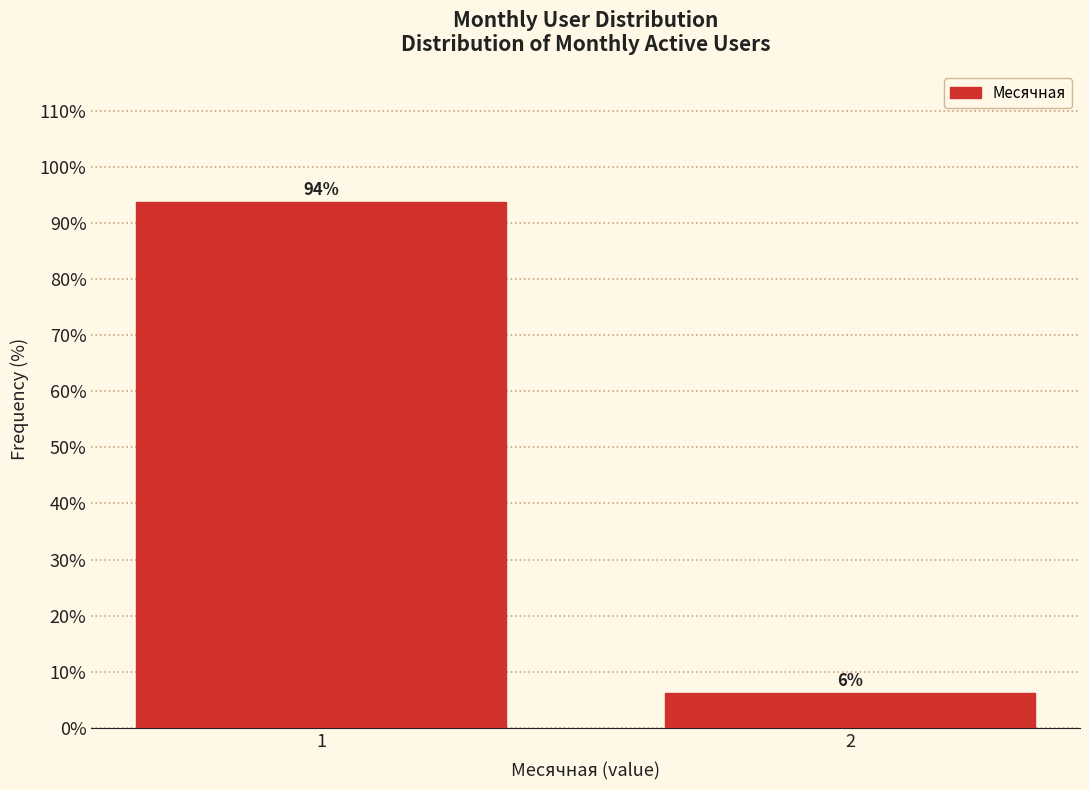

What is the value of the 2nd bar from the left?

6.3